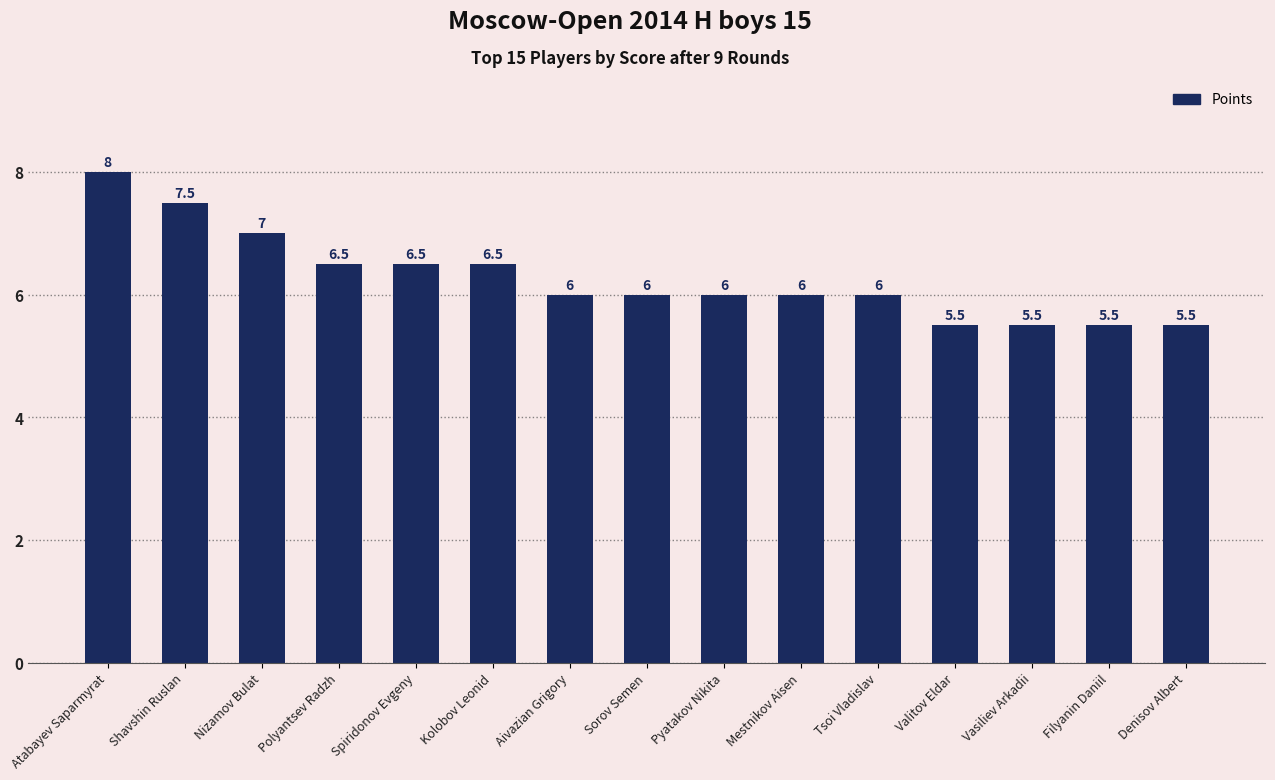

What is the change in value from Nizamov Bulat to Valitov Eldar?

-1.5